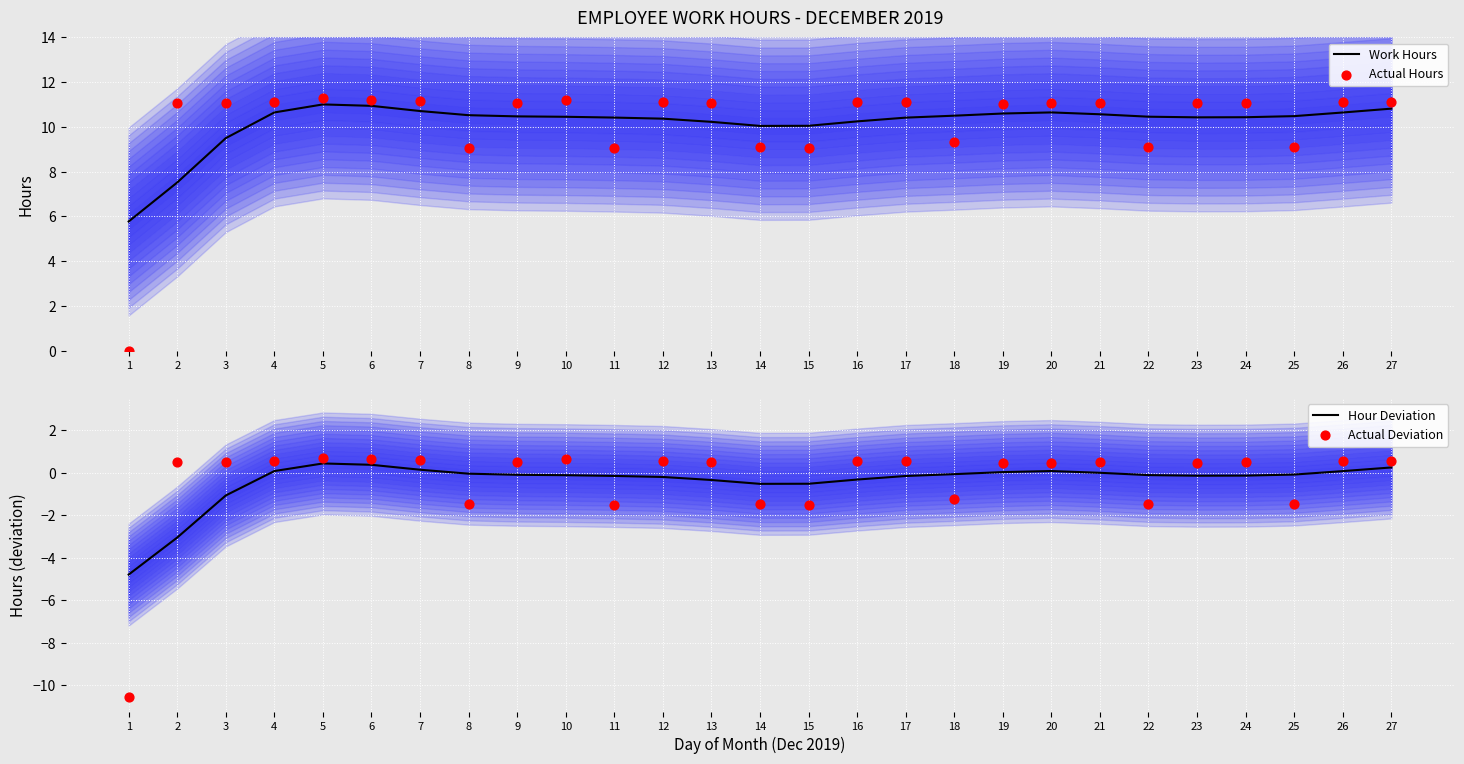

Which series has the largest total across all categories?

Work Hours